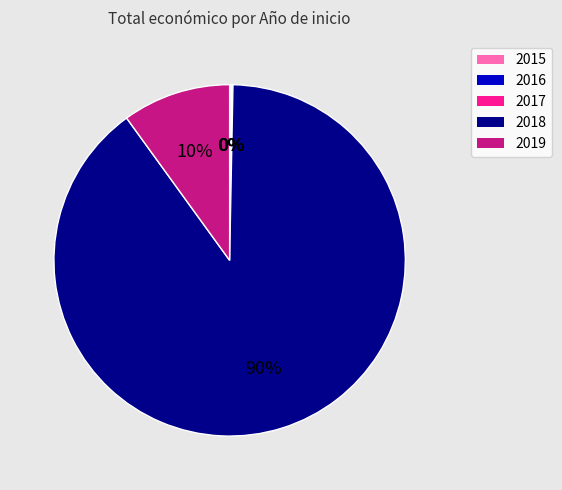

To the nearest percent, what is the combined percentage of 2018 and 2019?

100%